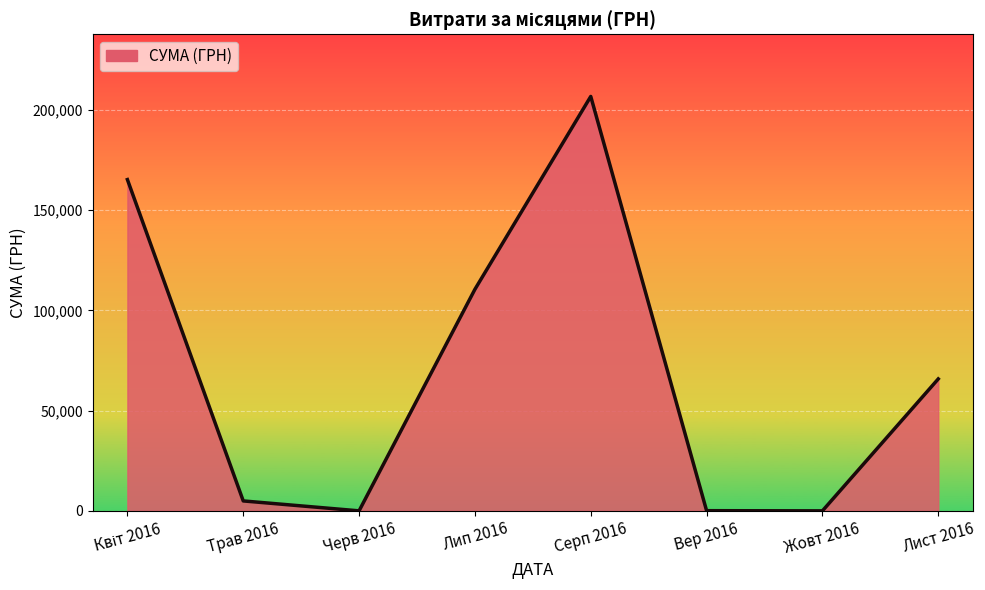

Is it true that the value at Жовт 2016 is 0.0?

True